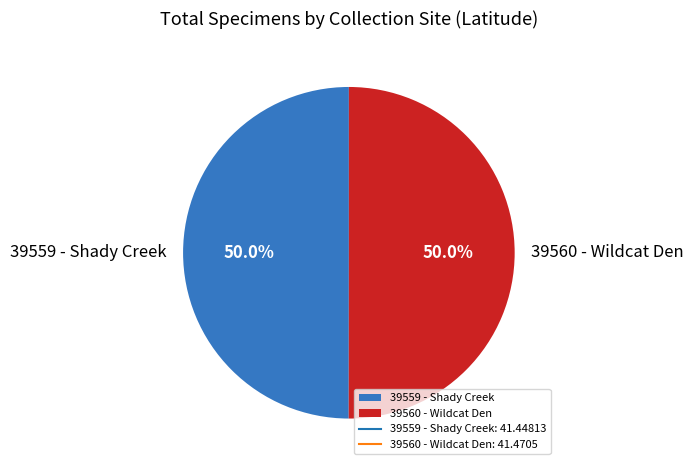

What percentage is NOT represented by 39559 - Shady Creek?

50.0%